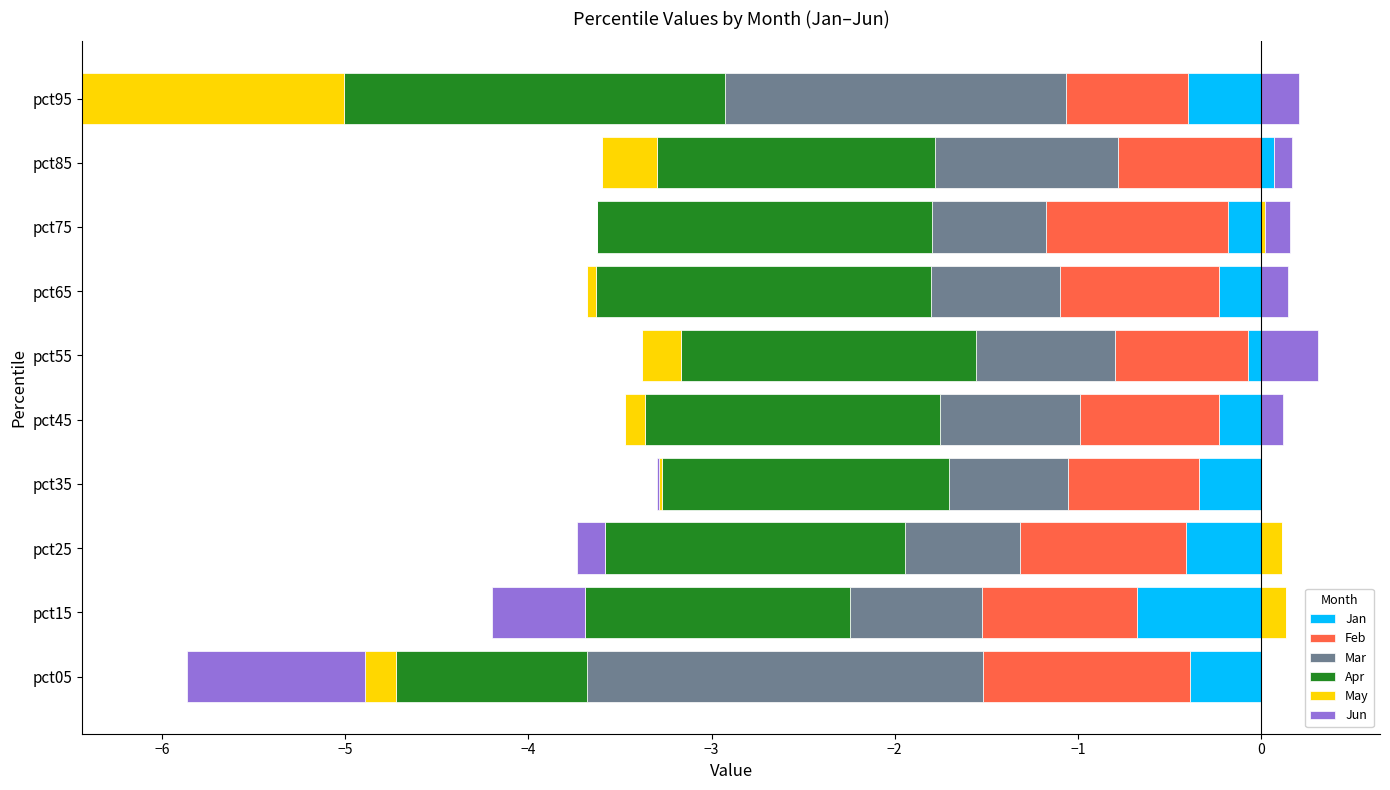

At 1, list the series in order from smallest to largest.

May, Jan, Jun, Feb, Mar, Apr